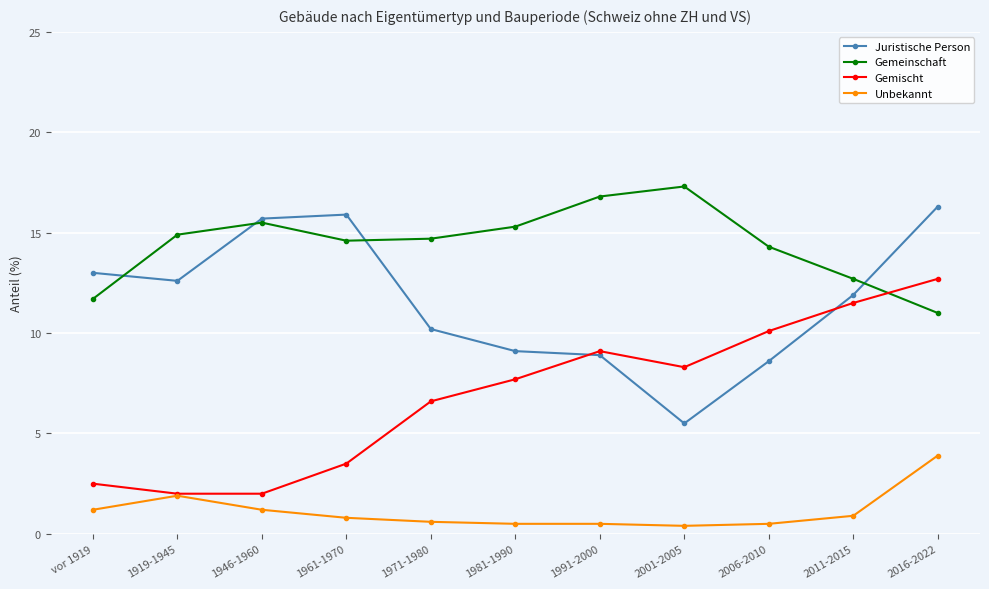

What is the value of the Unbekannt point at the 9th from the left?

0.5